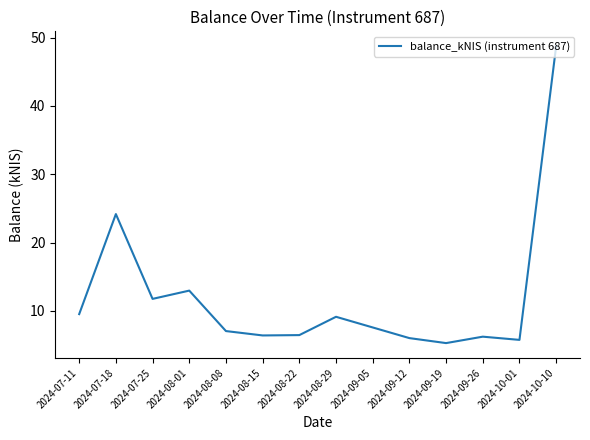

What position from the right is 2024-09-05?

6